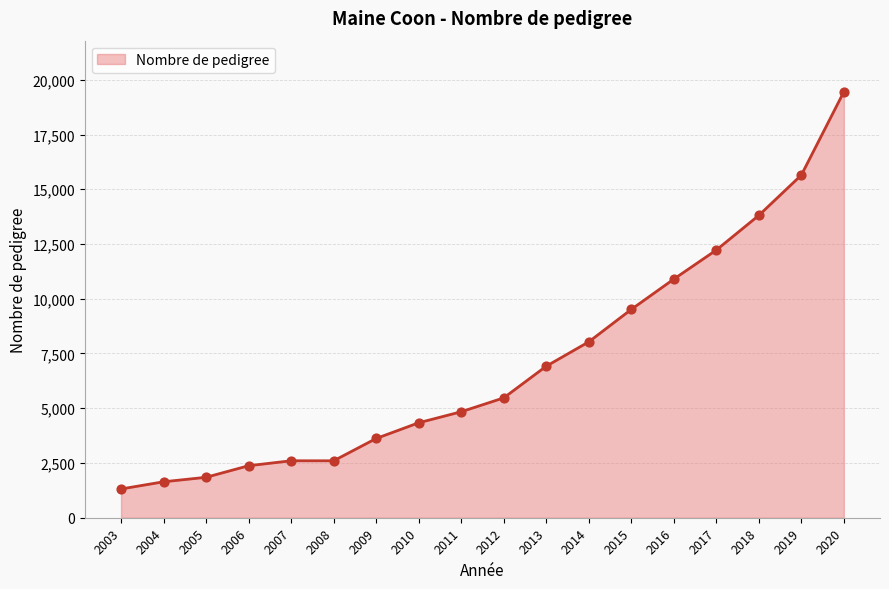

Which has a higher value, 2010 or 2013?

2013